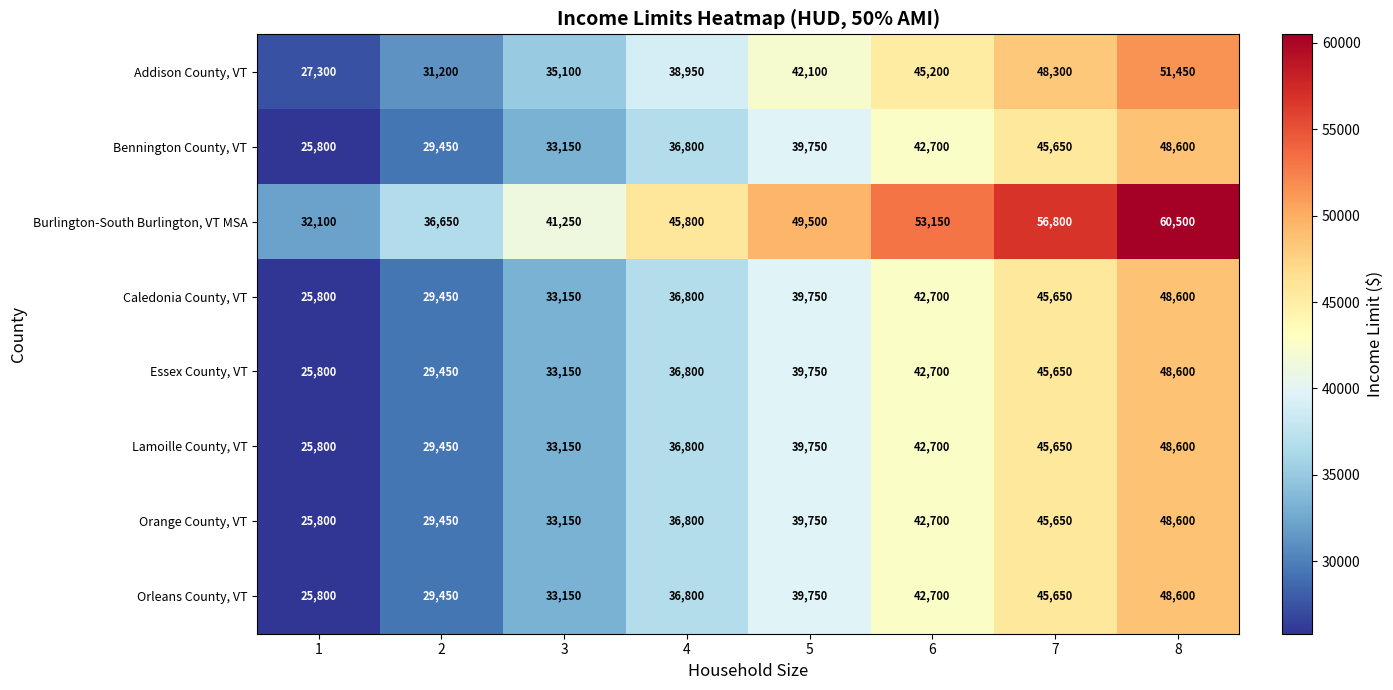

What is the minimum value shown in the chart?

25800